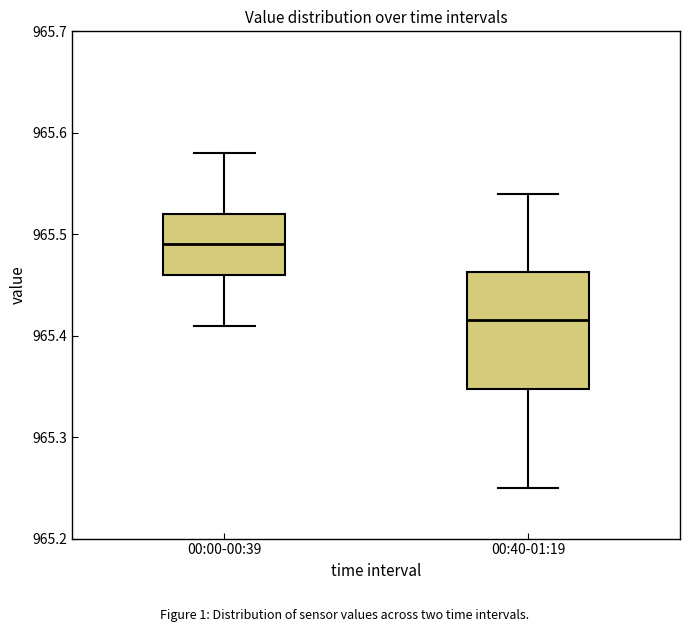

Reading left to right, read every box against the y-axis: the position of its median line, the range the box covers, and the ends of its whiskers. The values are not printed on the chart, so give them approximately, as read against the axis.

00:00-00:39: median 965.49, box 965.46 to 965.52, whiskers 965.41 to 965.58
00:40-01:19: median 965.42, box 965.35 to 965.46, whiskers 965.25 to 965.54